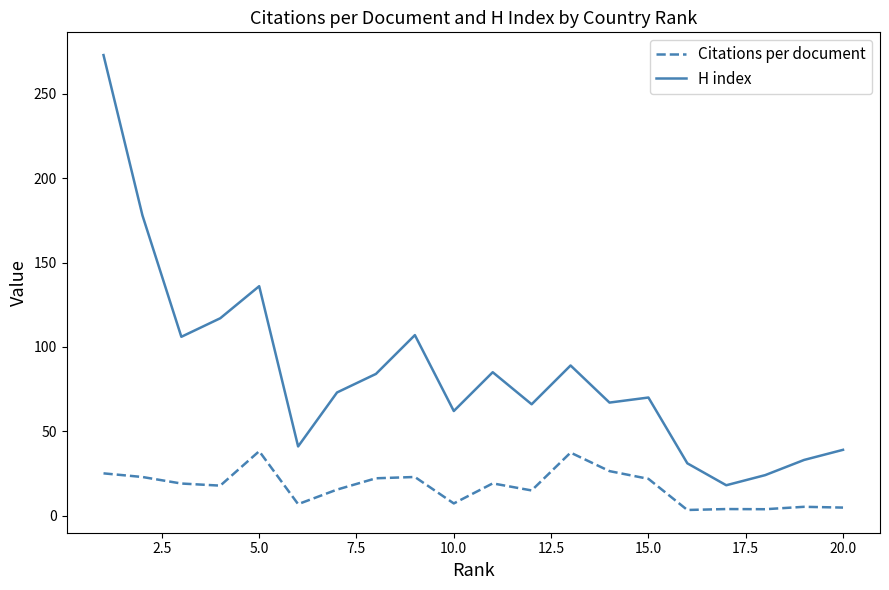

Is this an area chart (filled region under the line)?

No